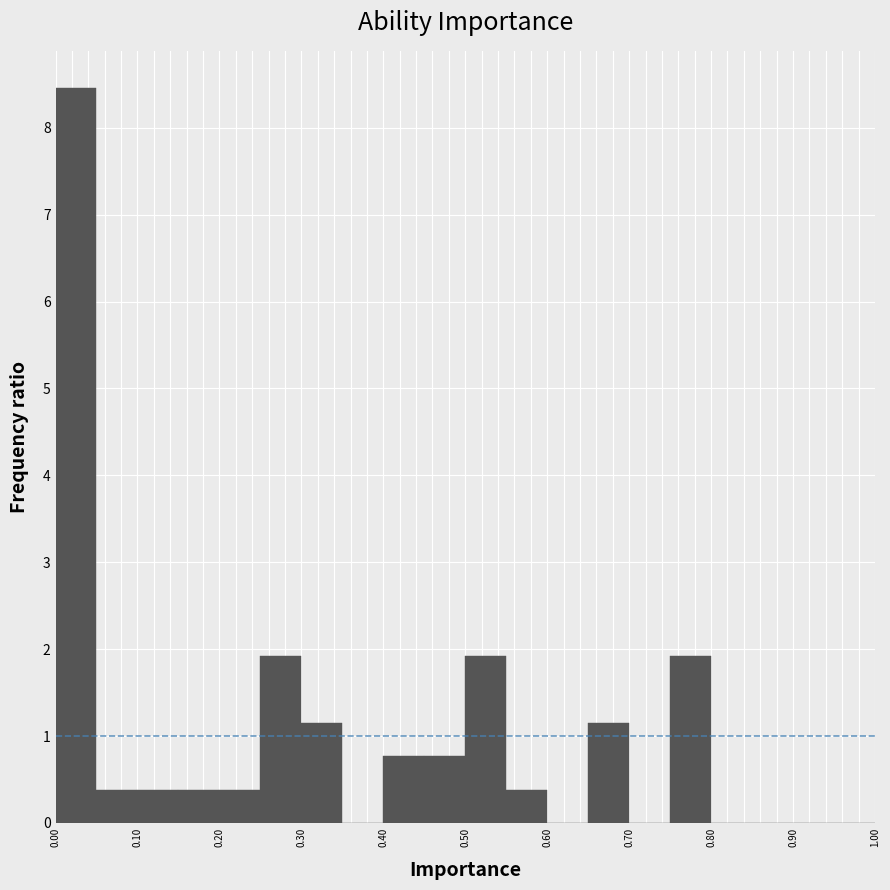

Reading left to right, transcribe this chart: for each bar, give the range it covers on the x-axis and its height. The values are not printed on the chart, so give them approximately, as read against the axis.

0.00 to 0.05: 8.5
0.05 to 0.10: 0.4
0.10 to 0.15: 0.4
0.15 to 0.20: 0.4
0.20 to 0.25: 0.4
0.25 to 0.30: 1.9
0.30 to 0.35: 1.2
0.35 to 0.40: 0
0.40 to 0.45: 0.8
0.45 to 0.50: 0.8
0.50 to 0.55: 1.9
0.55 to 0.60: 0.4
0.60 to 0.65: 0
0.65 to 0.70: 1.2
0.70 to 0.75: 0
0.75 to 0.80: 1.9
0.80 to 0.85: 0
0.85 to 0.90: 0
0.90 to 0.95: 0
0.95 to 1.00: 0